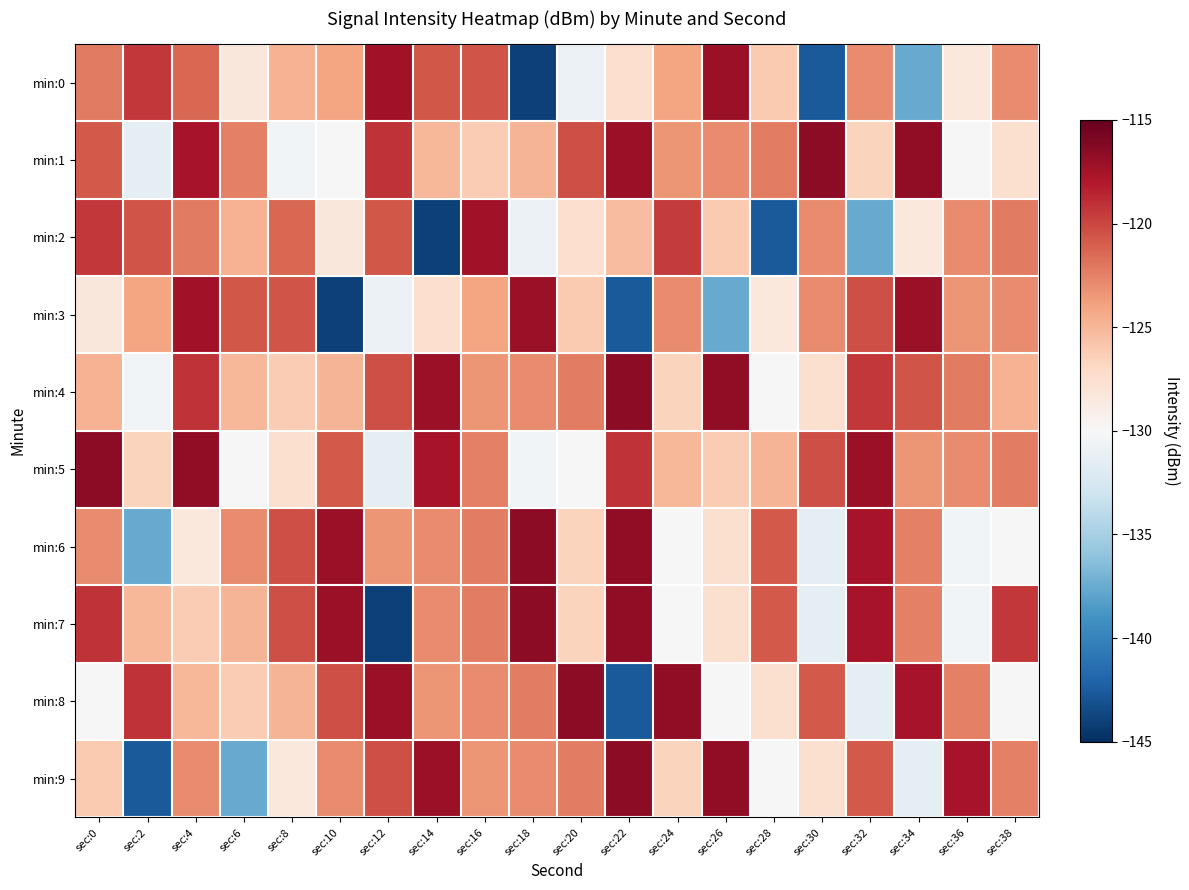

What is the total value across all series at sec:0?

-1230.2